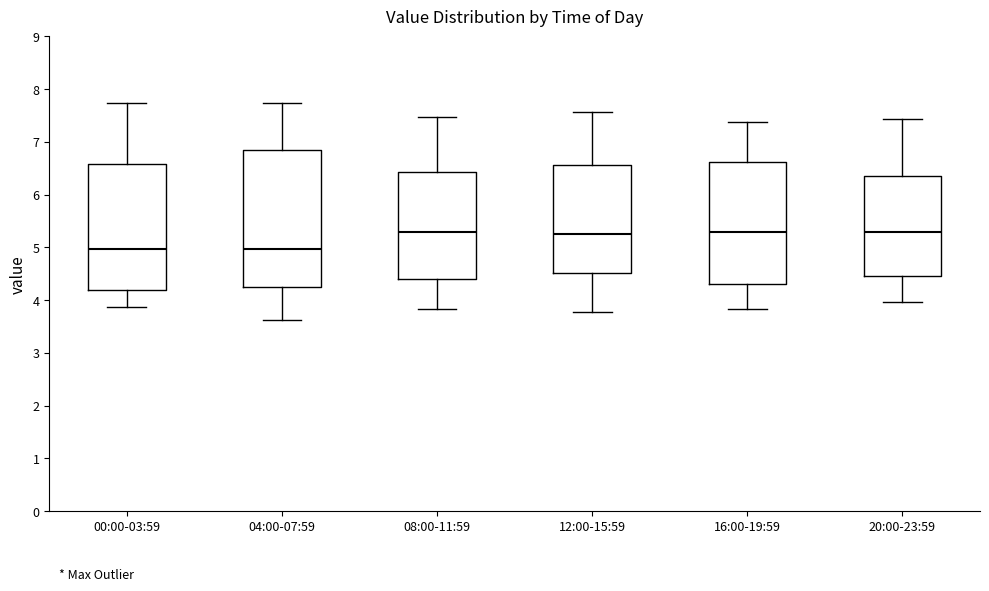

Reading left to right, transcribe this box plot: for each box, give where its median line is, the range the box spans, and where its two whiskers end, as read against the y-axis. The values are not printed on the chart, so give them approximately, as read against the axis.

00:00-03:59: median 5.0, box 4.2 to 6.6, whiskers 3.9 to 7.7
04:00-07:59: median 5.0, box 4.3 to 6.8, whiskers 3.6 to 7.7
08:00-11:59: median 5.3, box 4.4 to 6.4, whiskers 3.8 to 7.5
12:00-15:59: median 5.3, box 4.5 to 6.6, whiskers 3.8 to 7.6
16:00-19:59: median 5.3, box 4.3 to 6.6, whiskers 3.8 to 7.4
20:00-23:59: median 5.3, box 4.5 to 6.4, whiskers 4.0 to 7.4